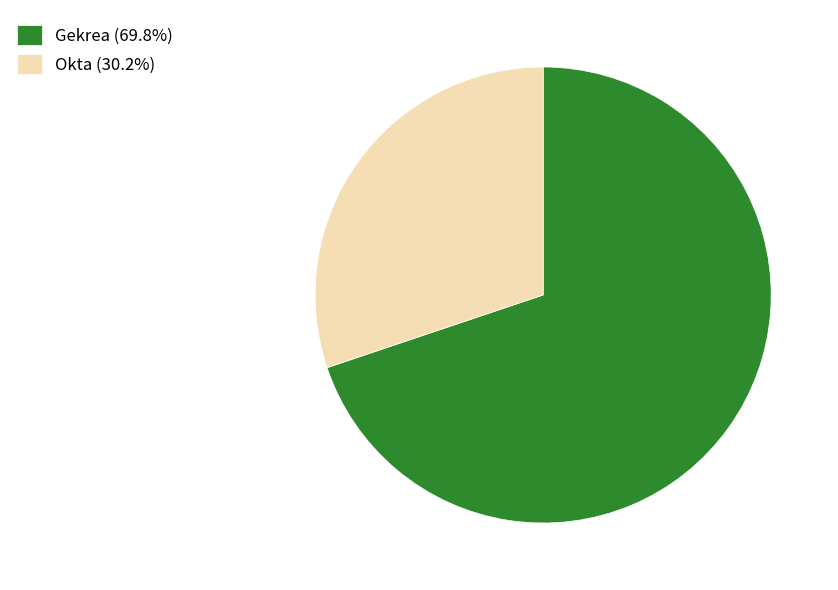

Approximately how many times larger is the value at Okta (30.2%) compared to Gekrea (69.8%)?

0.4